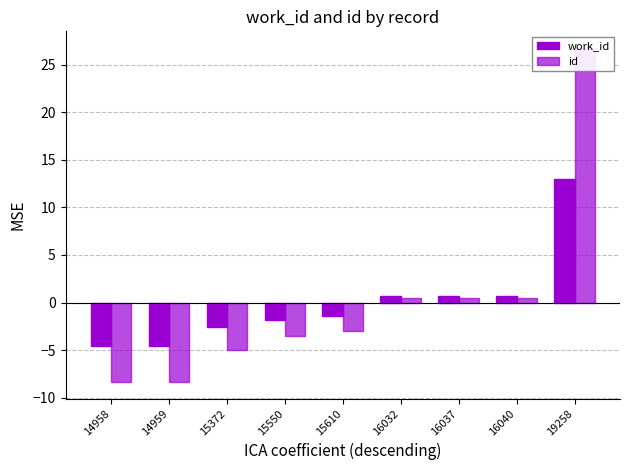

What value does the id series have at 15372?

-5.0